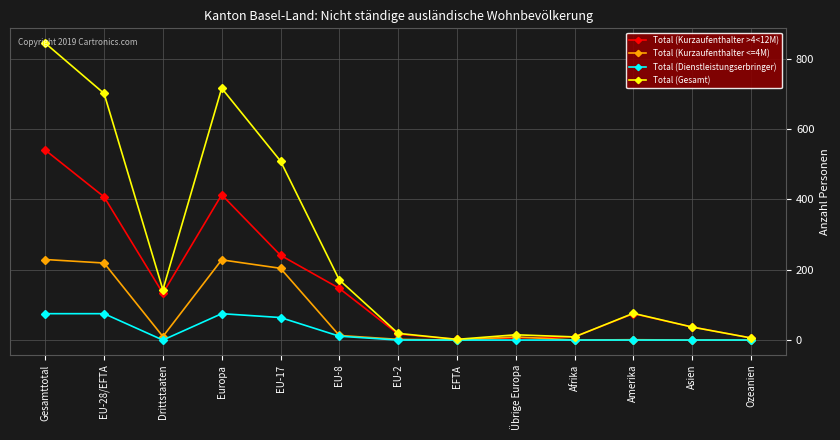

List the series in order of their peak value, highest first.

Total (Gesamt), Total (Kurzaufenthalter >4<12M), Total (Kurzaufenthalter <=4M), Total (Dienstleistungserbringer)